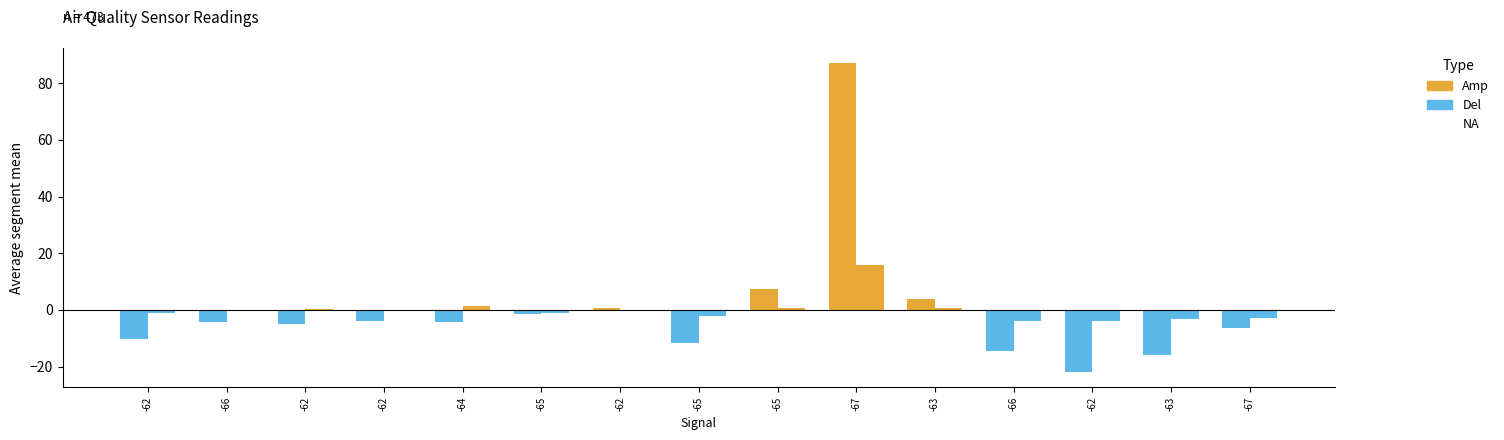

Which label corresponds to the largest value in the chart?

-67